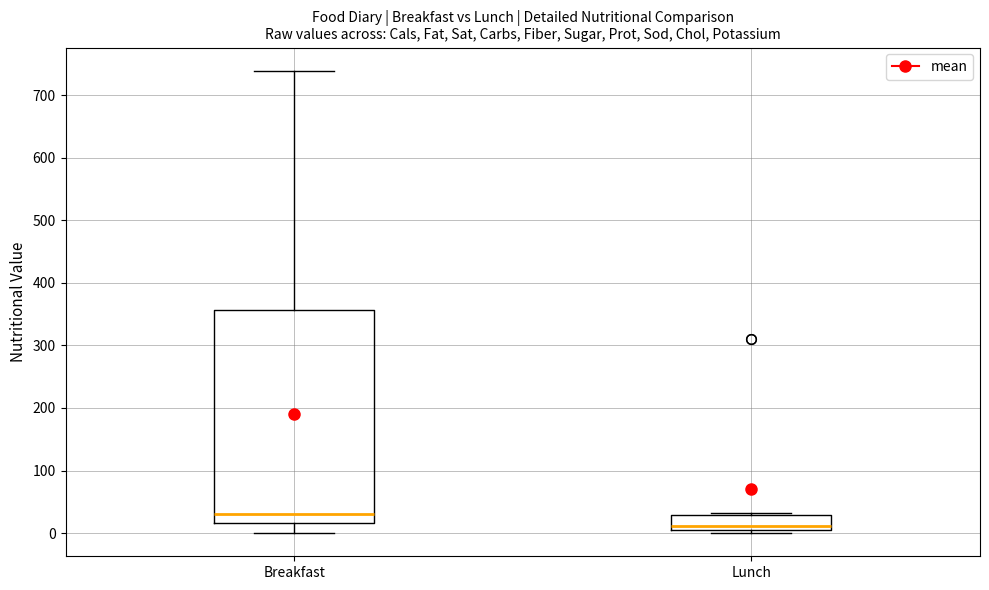

Which box's median line is the highest?

Breakfast